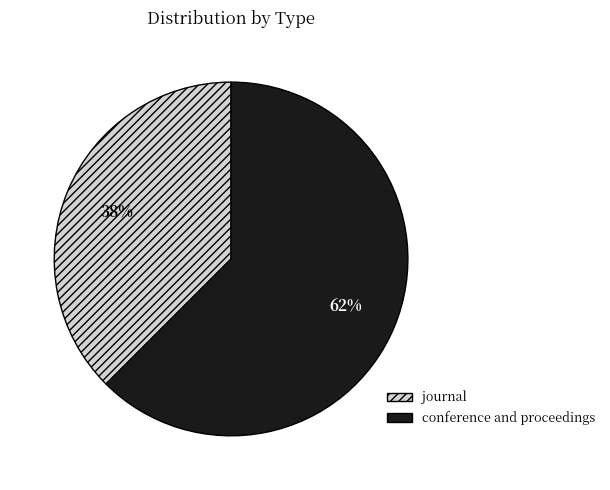

To the nearest percent, what is the average slice percentage?

50%